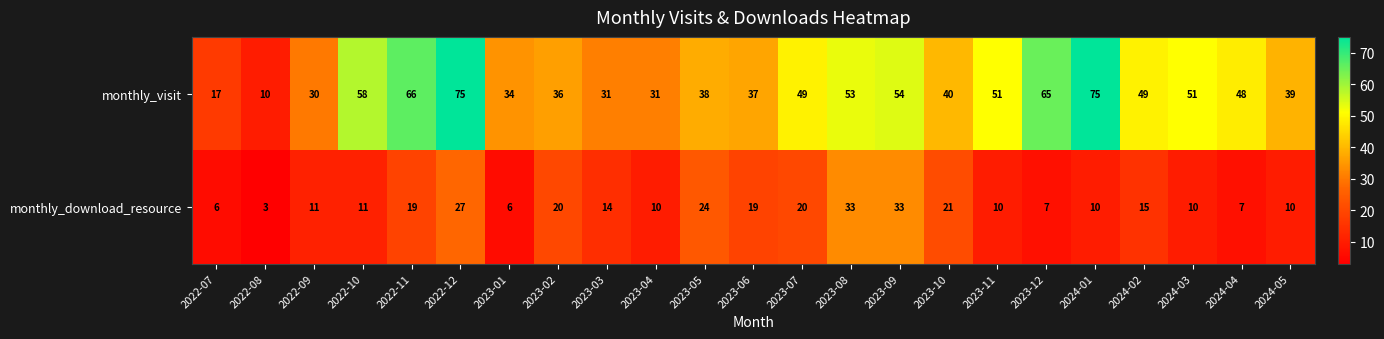

What is the total value across all series at 2023-12?

72